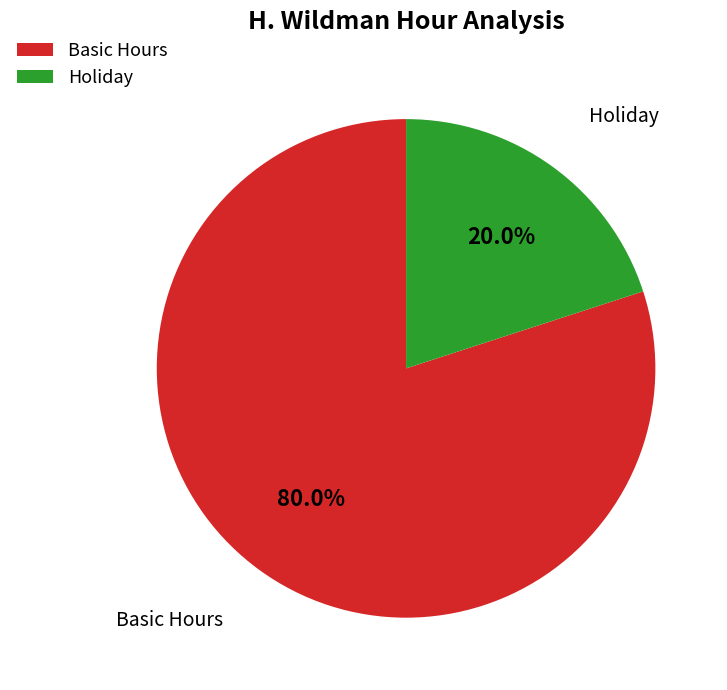

Rank the categories by value from highest to lowest.

Basic Hours, Holiday